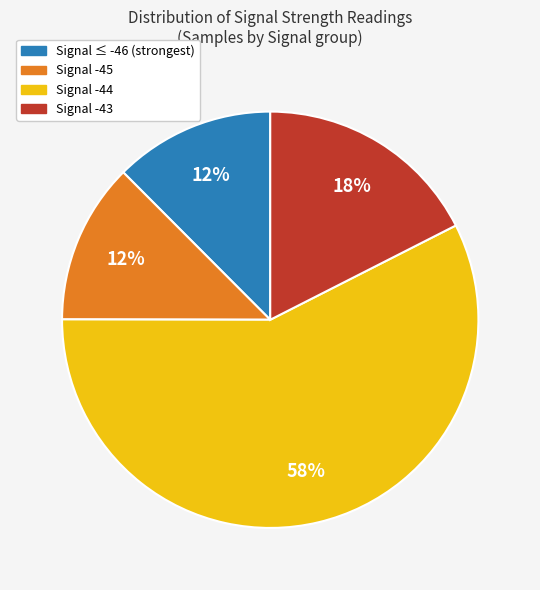

To the nearest percent, what is the average slice percentage?

25%